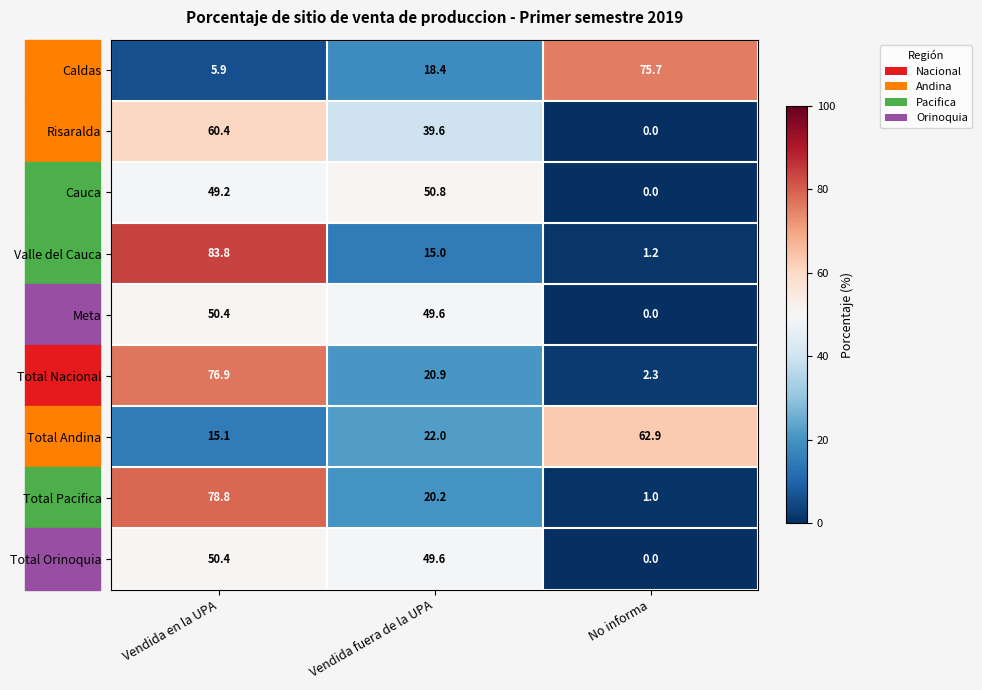

What is the minimum value for Total Andina?

15.1